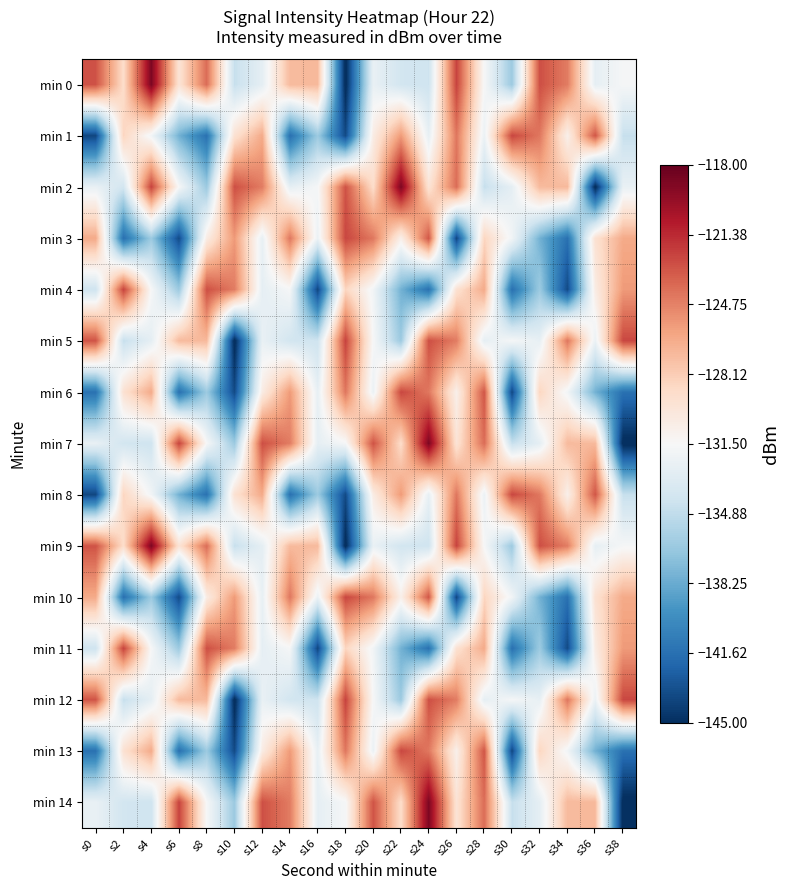

Reading left to right, list all the values displayed in this chart.

min 0: s0=-122.9	s2=-129.0	s4=-118.8	s6=-129.6	s8=-123.9	s10=-134.6	s12=-132.8	s14=-127.2	s16=-127.1	s18=-145.4	s20=-132.5	s22=-134.0	s24=-134.2	s26=-122.3	s28=-131.6	s30=-136.4	s32=-122.8	s34=-124.5	s36=-132.7	s38=-131.7
min 1: s0=-143.8	s2=-128.6	s4=-131.9	s6=-137.9	s8=-141.6	s10=-129.4	s12=-126.4	s14=-141.6	s16=-136.4	s18=-143.6	s20=-130.4	s22=-125.7	s24=-132.6	s26=-124.3	s28=-132.3	s30=-122.5	s32=-124.4	s34=-130.8	s36=-123.1	s38=-134.6
min 2: s0=-132.5	s2=-134.0	s4=-122.3	s6=-131.6	s8=-136.4	s10=-122.8	s12=-124.5	s14=-132.7	s16=-131.7	s18=-122.9	s20=-129.0	s22=-118.8	s24=-129.6	s26=-123.9	s28=-134.6	s30=-132.8	s32=-127.2	s34=-127.1	s36=-145.4	s38=-132.5
min 3: s0=-126.4	s2=-141.6	s4=-136.4	s6=-143.6	s8=-130.4	s10=-125.7	s12=-132.6	s14=-124.3	s16=-132.3	s18=-122.5	s20=-124.4	s22=-130.8	s24=-123.1	s26=-143.8	s28=-128.6	s30=-131.9	s32=-137.9	s34=-141.6	s36=-129.4	s38=-126.4
min 4: s0=-134.2	s2=-122.3	s4=-131.6	s6=-136.4	s8=-122.8	s10=-124.5	s12=-132.7	s14=-131.7	s16=-143.8	s18=-128.6	s20=-131.9	s22=-137.9	s24=-141.6	s26=-129.4	s28=-126.4	s30=-141.6	s32=-136.4	s34=-143.6	s36=-130.4	s38=-125.7
min 5: s0=-122.9	s2=-134.6	s4=-132.8	s6=-127.2	s8=-127.1	s10=-145.4	s12=-132.5	s14=-134.0	s16=-134.2	s18=-122.3	s20=-131.6	s22=-136.4	s24=-122.8	s26=-124.5	s28=-132.7	s30=-131.7	s32=-132.6	s34=-124.3	s36=-132.3	s38=-122.5
min 6: s0=-141.6	s2=-129.4	s4=-126.4	s6=-141.6	s8=-136.4	s10=-143.6	s12=-130.4	s14=-125.7	s16=-132.6	s18=-124.3	s20=-132.3	s22=-122.5	s24=-124.4	s26=-130.8	s28=-123.1	s30=-143.8	s32=-128.6	s34=-131.9	s36=-137.9	s38=-141.6
min 7: s0=-132.5	s2=-134.0	s4=-134.2	s6=-122.3	s8=-131.6	s10=-136.4	s12=-122.8	s14=-124.5	s16=-132.7	s18=-131.7	s20=-122.9	s22=-129.0	s24=-118.8	s26=-129.6	s28=-123.9	s30=-134.6	s32=-132.8	s34=-127.2	s36=-127.1	s38=-145.4
min 8: s0=-143.8	s2=-128.6	s4=-131.9	s6=-137.9	s8=-141.6	s10=-129.4	s12=-126.4	s14=-141.6	s16=-136.4	s18=-143.6	s20=-130.4	s22=-125.7	s24=-132.6	s26=-124.3	s28=-132.3	s30=-122.5	s32=-124.4	s34=-130.8	s36=-123.1	s38=-134.6
min 9: s0=-122.9	s2=-129.0	s4=-118.8	s6=-129.6	s8=-123.9	s10=-134.6	s12=-132.8	s14=-127.2	s16=-127.1	s18=-145.4	s20=-132.5	s22=-134.0	s24=-134.2	s26=-122.3	s28=-131.6	s30=-136.4	s32=-122.8	s34=-124.5	s36=-132.7	s38=-131.7
min 10: s0=-126.4	s2=-141.6	s4=-136.4	s6=-143.6	s8=-130.4	s10=-125.7	s12=-132.6	s14=-124.3	s16=-132.3	s18=-122.5	s20=-124.4	s22=-130.8	s24=-123.1	s26=-143.8	s28=-128.6	s30=-131.9	s32=-137.9	s34=-141.6	s36=-129.4	s38=-126.4
min 11: s0=-134.2	s2=-122.3	s4=-131.6	s6=-136.4	s8=-122.8	s10=-124.5	s12=-132.7	s14=-131.7	s16=-143.8	s18=-128.6	s20=-131.9	s22=-137.9	s24=-141.6	s26=-129.4	s28=-126.4	s30=-141.6	s32=-136.4	s34=-143.6	s36=-130.4	s38=-125.7
min 12: s0=-122.9	s2=-134.6	s4=-132.8	s6=-127.2	s8=-127.1	s10=-145.4	s12=-132.5	s14=-134.0	s16=-134.2	s18=-122.3	s20=-131.6	s22=-136.4	s24=-122.8	s26=-124.5	s28=-132.7	s30=-131.7	s32=-132.6	s34=-124.3	s36=-132.3	s38=-122.5
min 13: s0=-141.6	s2=-129.4	s4=-126.4	s6=-141.6	s8=-136.4	s10=-143.6	s12=-130.4	s14=-125.7	s16=-132.6	s18=-124.3	s20=-132.3	s22=-122.5	s24=-124.4	s26=-130.8	s28=-123.1	s30=-143.8	s32=-128.6	s34=-131.9	s36=-137.9	s38=-141.6
min 14: s0=-132.5	s2=-134.0	s4=-134.2	s6=-122.3	s8=-131.6	s10=-136.4	s12=-122.8	s14=-124.5	s16=-132.7	s18=-131.7	s20=-122.9	s22=-129.0	s24=-118.8	s26=-129.6	s28=-123.9	s30=-134.6	s32=-132.8	s34=-127.2	s36=-127.1	s38=-145.4